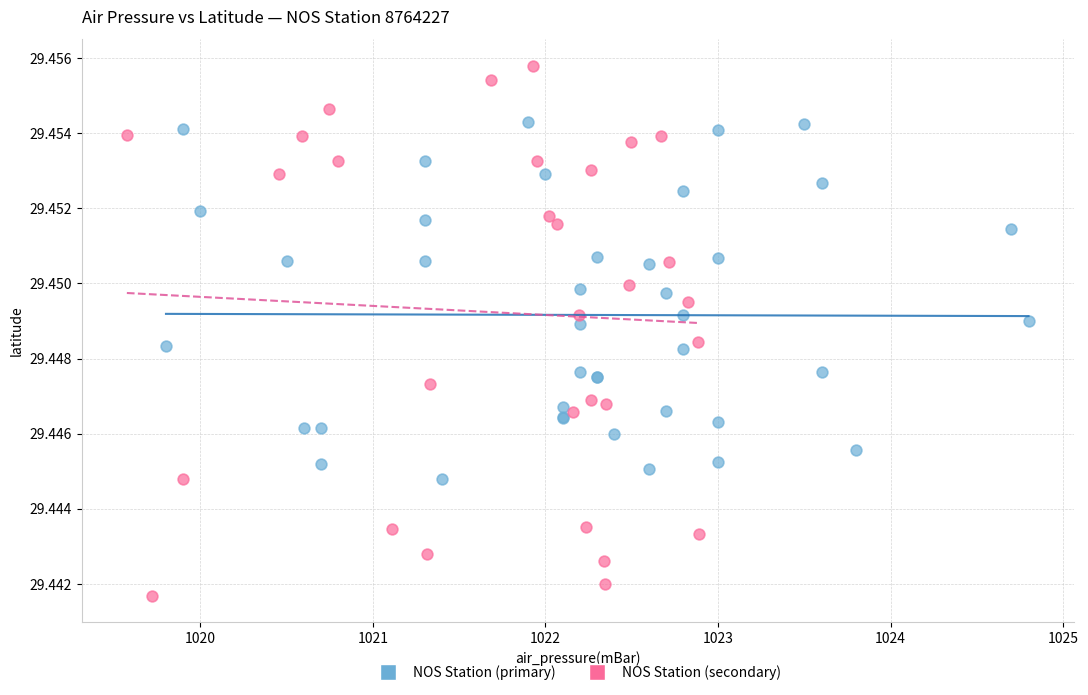

Which series contains the lowest Y value?

NOS Station (secondary)